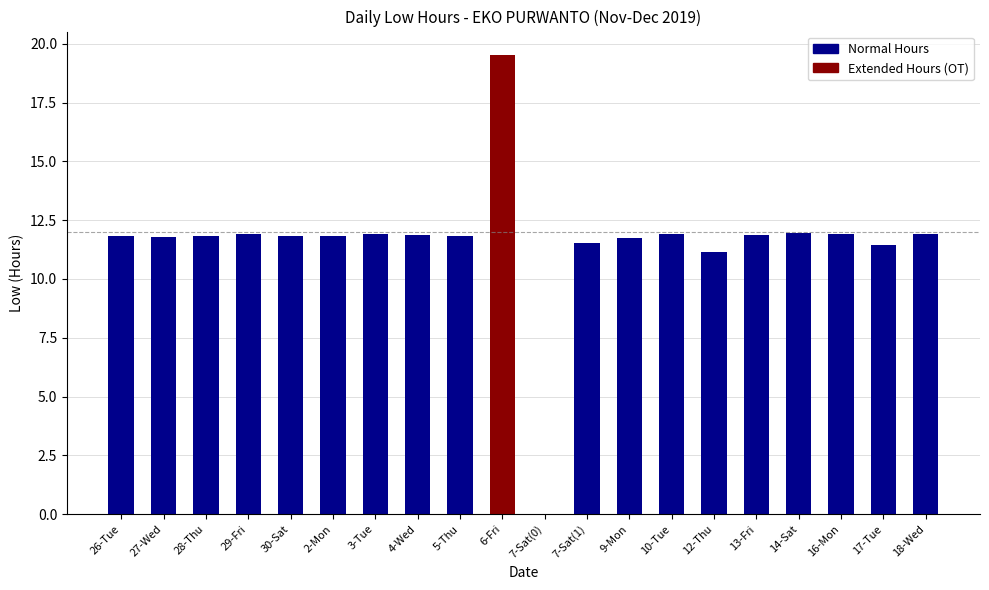

What is the change in value from 4-Wed to 16-Mon?

+0.1